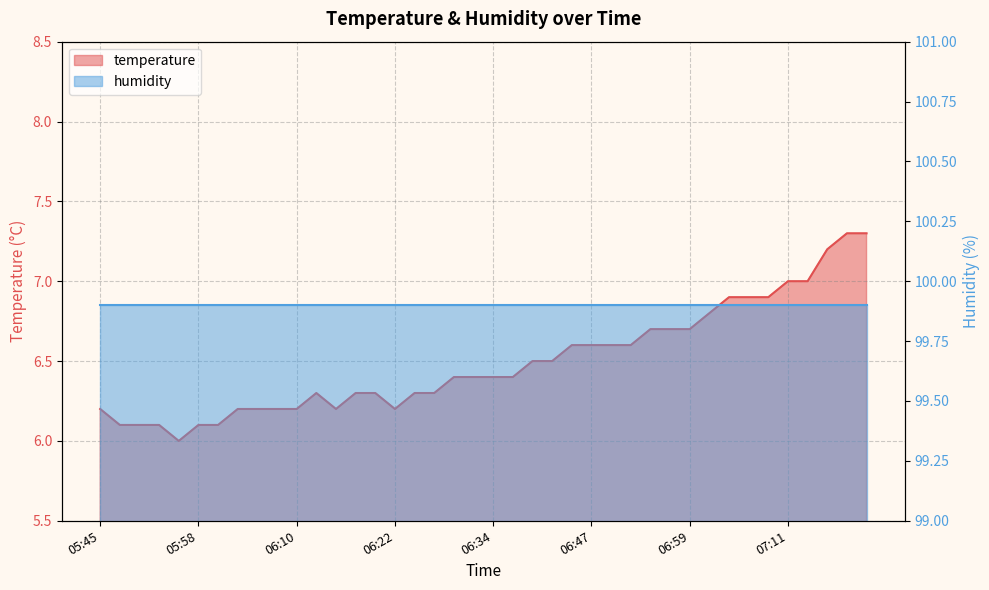

At which category does the data reach its first local valley?

05:55